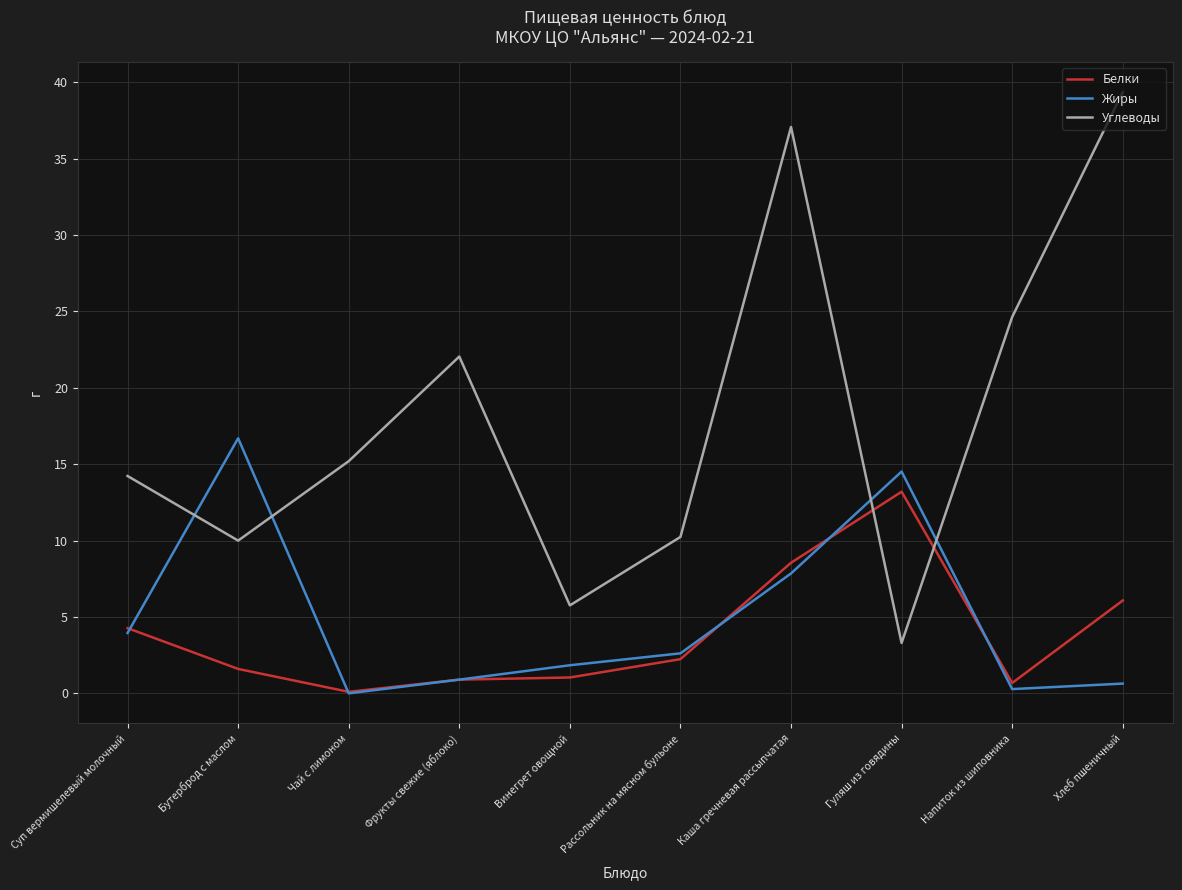

The Углеводы series shows 16.7 at Рассольник на мясном бульоне. True or false?

False